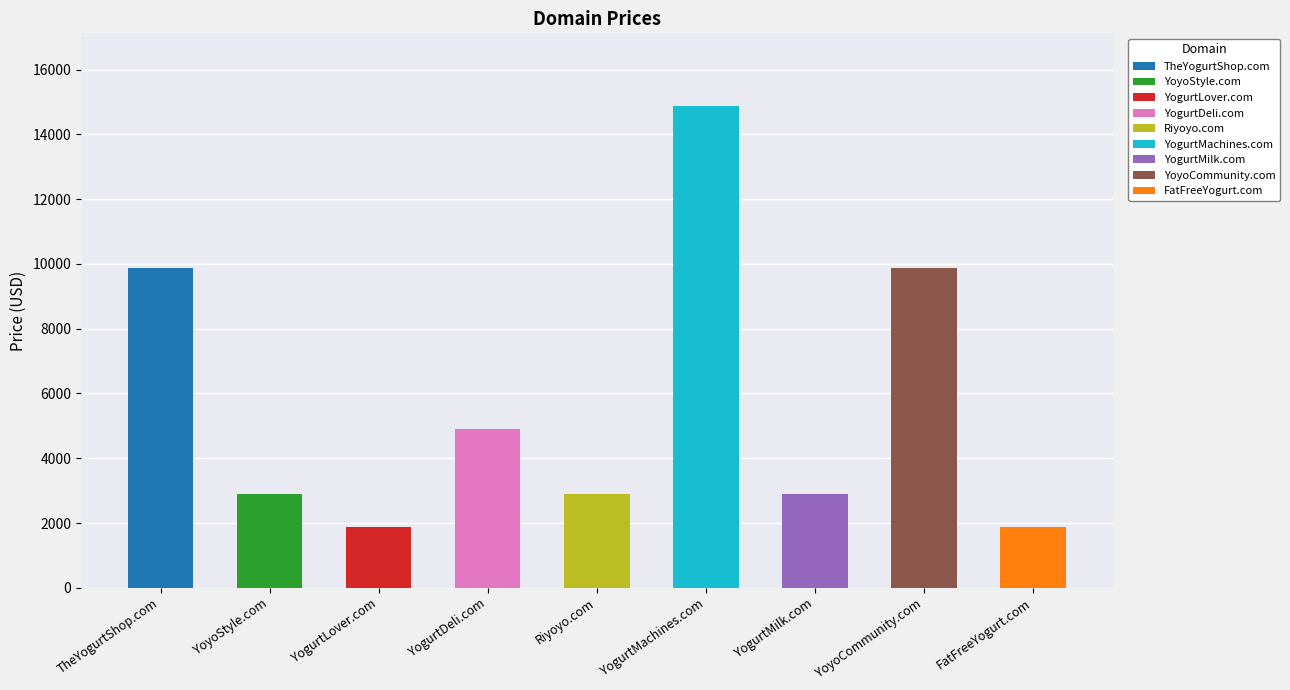

True or false: the data shows 4888 at YogurtDeli.com.

True